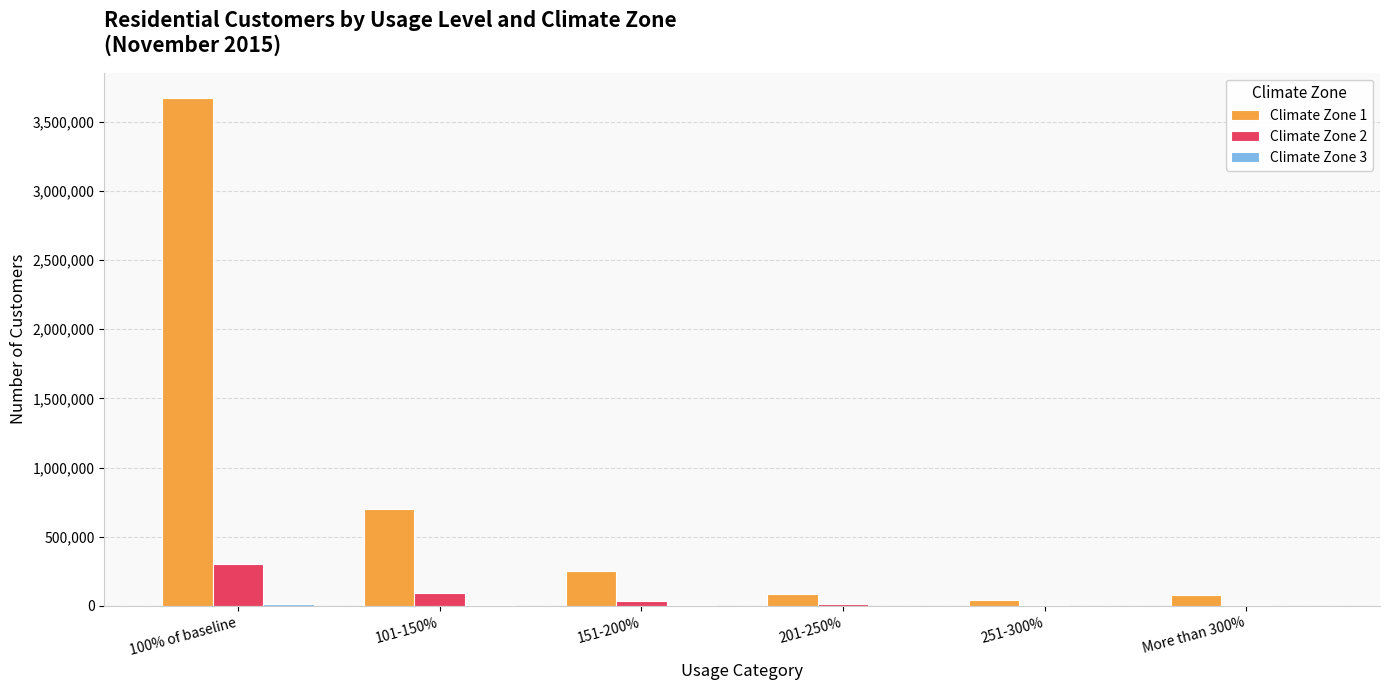

How many groups of bars are there?

6